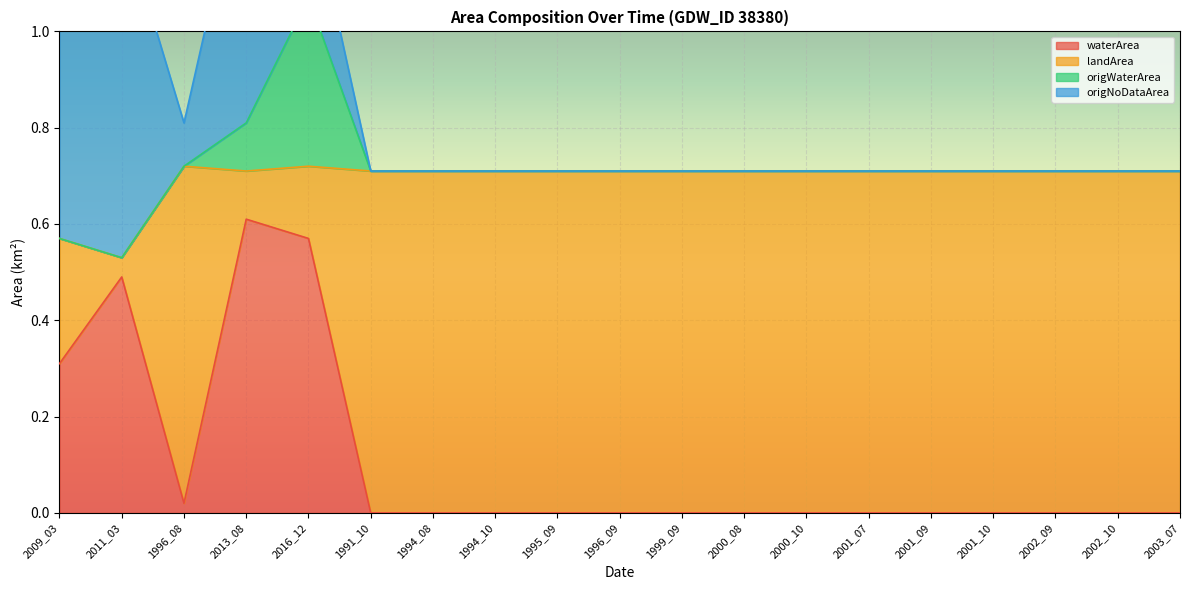

Is it true that origWaterArea equals 0.0 at 1995_09?

True